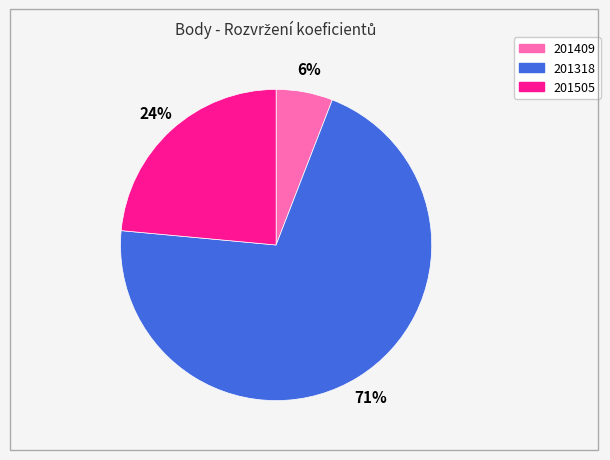

Do 201409 and 201505 together represent more than half of the pie?

No